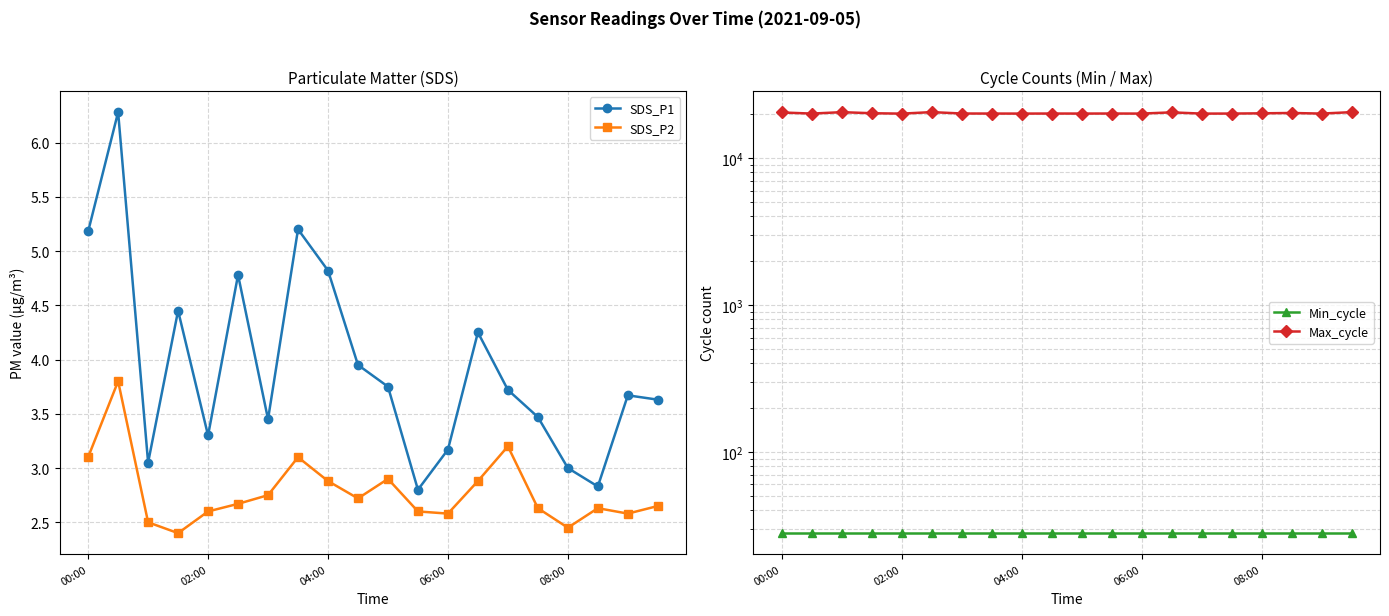

What is the difference between the maximum and minimum values in the SDS_P2 series?

1.4